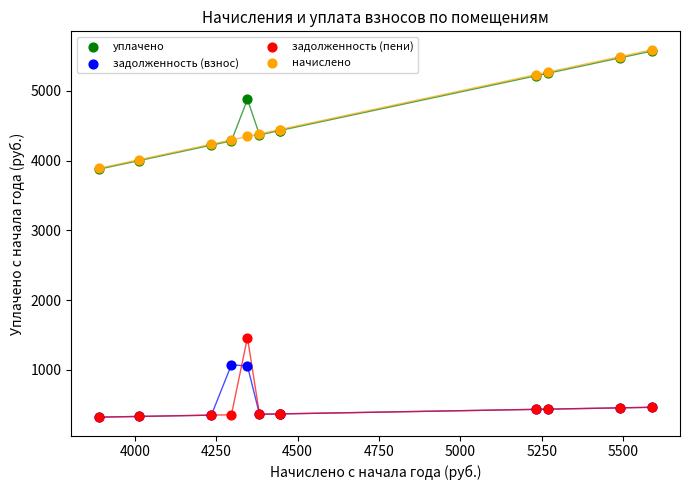

In the уплачено series, what Y value is closest to 4725?

4877.9